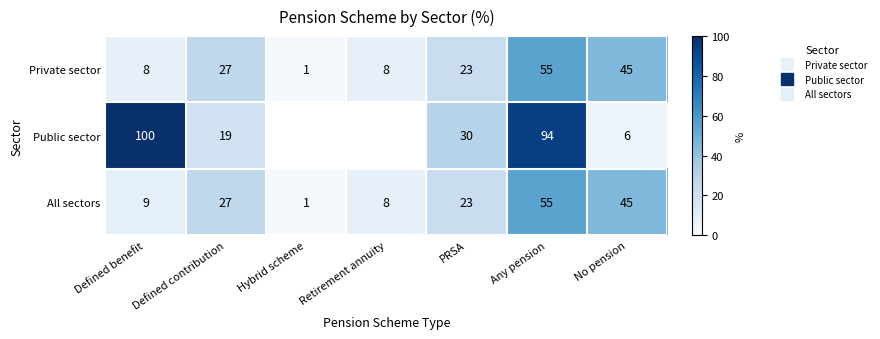

Between Defined benefit and No pension, which series saw the biggest shift?

Public sector